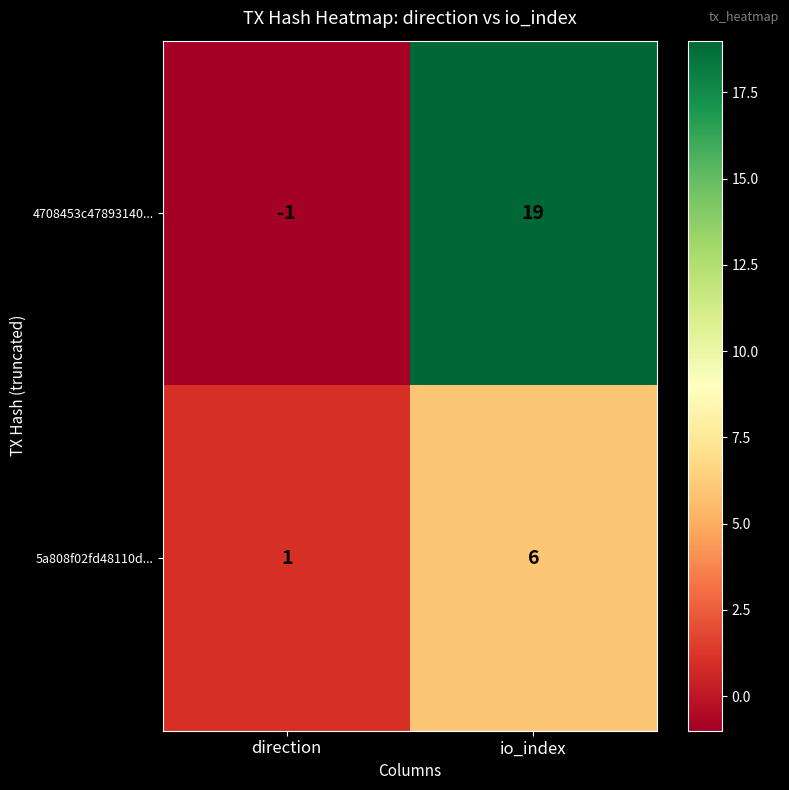

How many values in 4708453c47893140... are below zero?

1